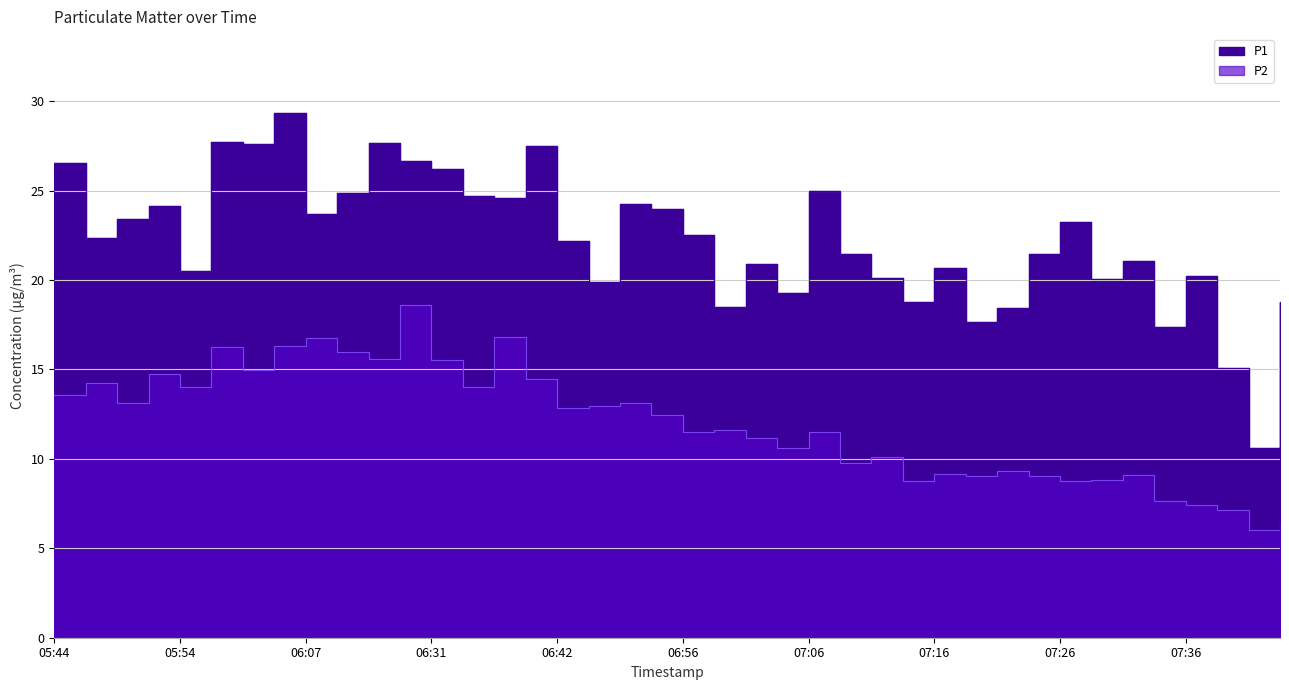

What is the smallest value displayed?

6.0